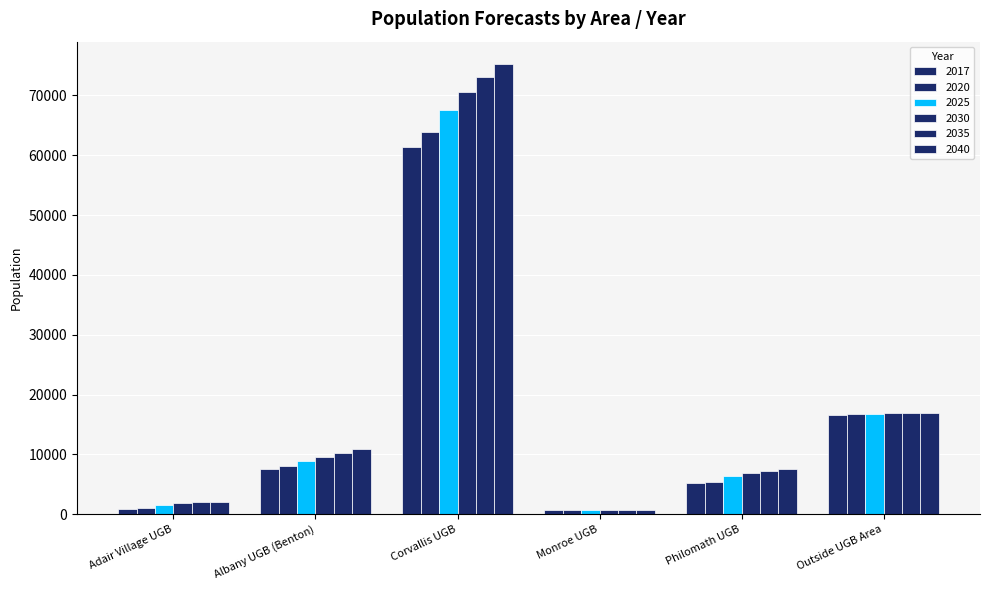

Rank the series by their maximum value, from highest to lowest.

2040, 2035, 2030, 2025, 2020, 2017